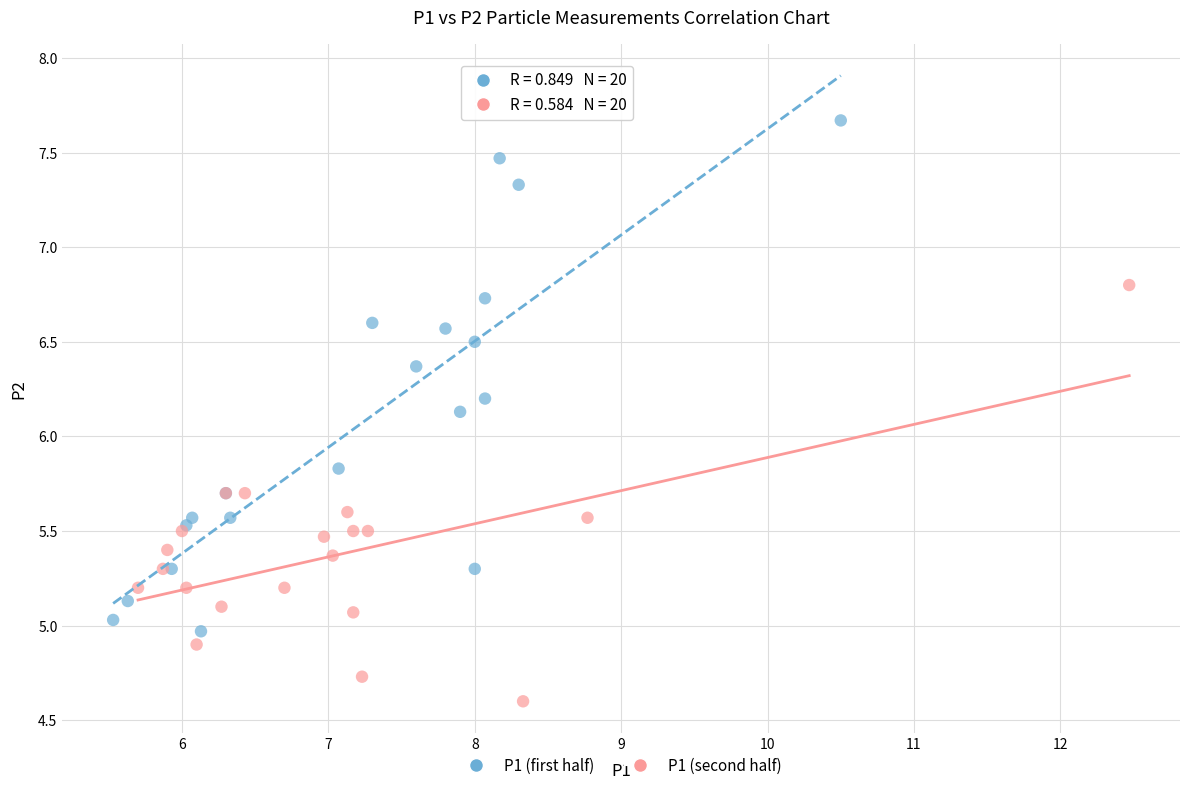

Which series contains the highest Y value?

P1 (first half)